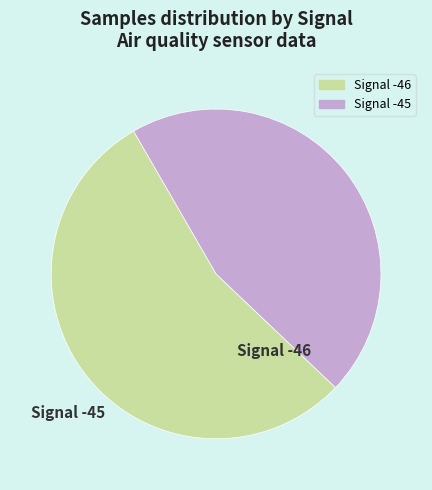

Does any single category account for the majority?

Yes